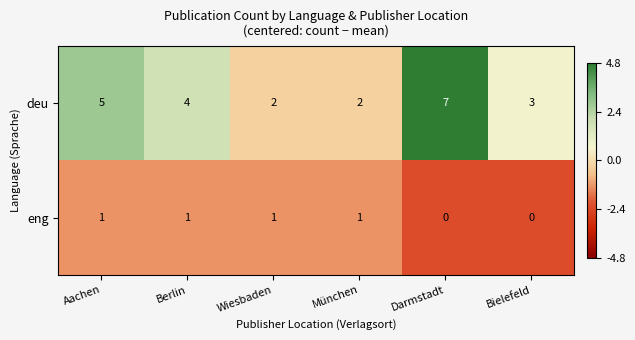

How many distinct data groups are displayed?

2